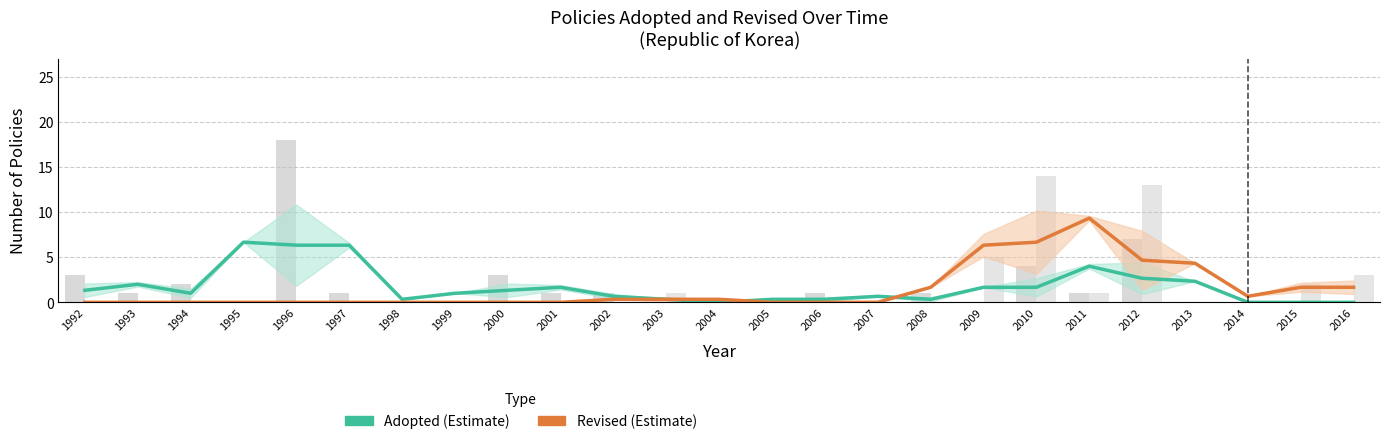

Which category has the highest value across all series?

2011